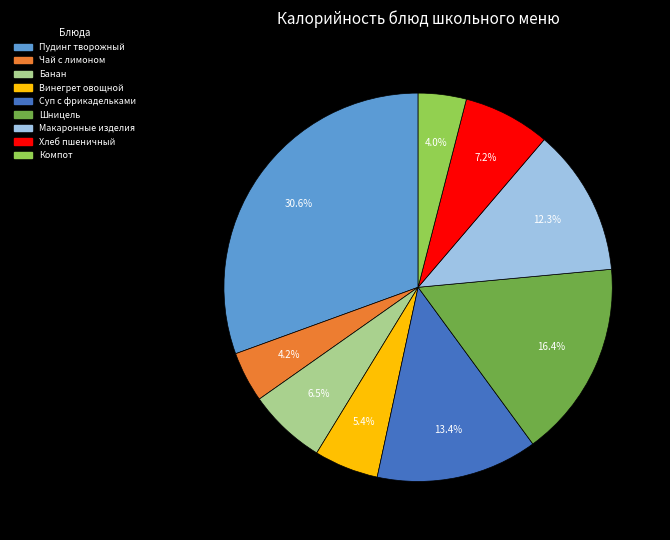

Is Чай с лимоном the majority of the pie?

No